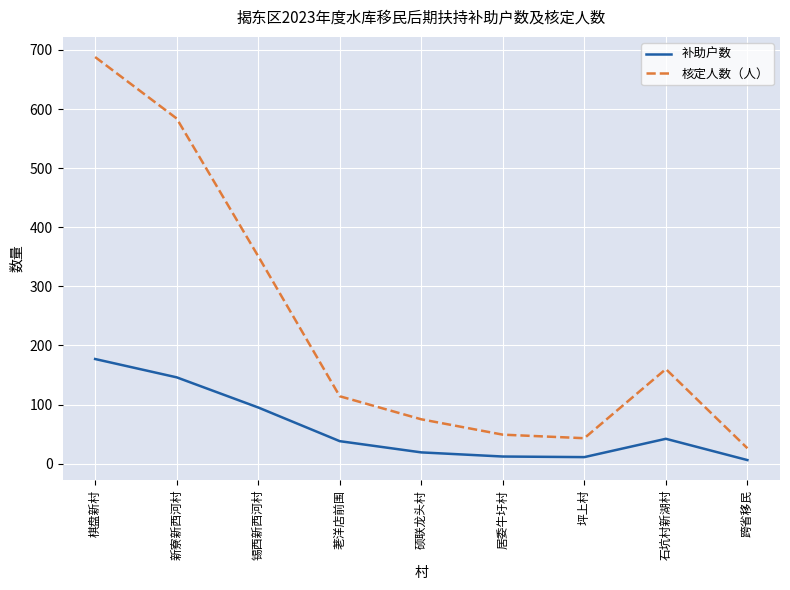

How many interior local valleys does the 补助户数 series have?

1